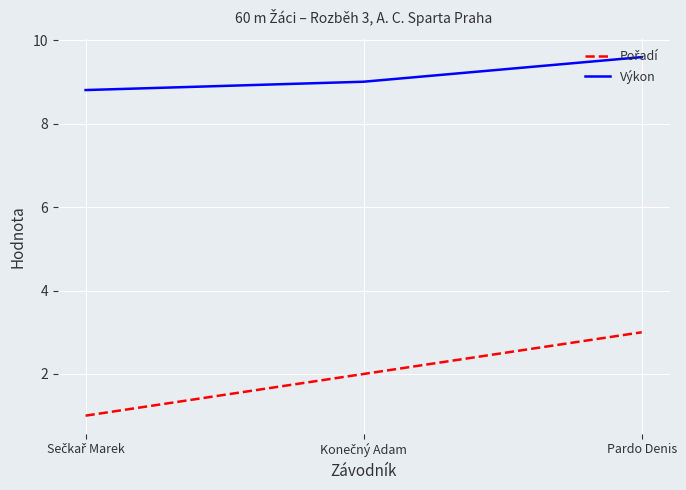

What is the average value of the Výkon series?

9.1